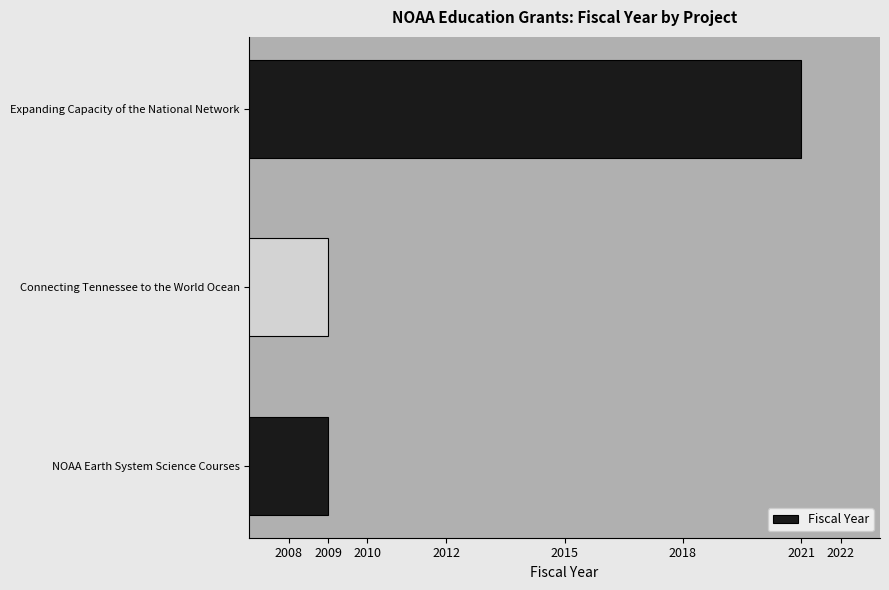

Reading top to bottom, list all the values displayed in this chart.

Expanding Capacity of the National Network=2021	Connecting Tennessee to the World Ocean=2009	NOAA Earth System Science Courses=2009